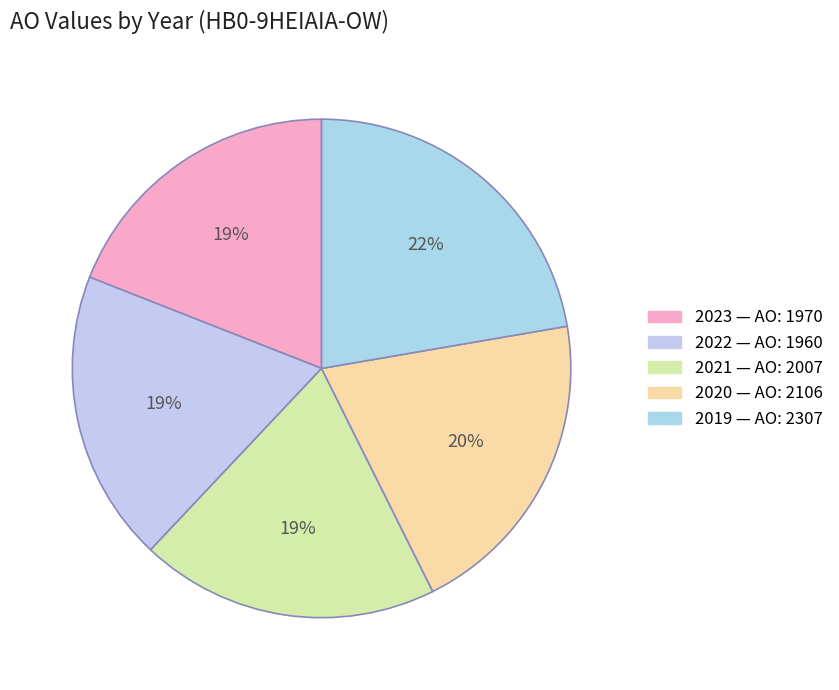

Does any single category account for the majority?

No